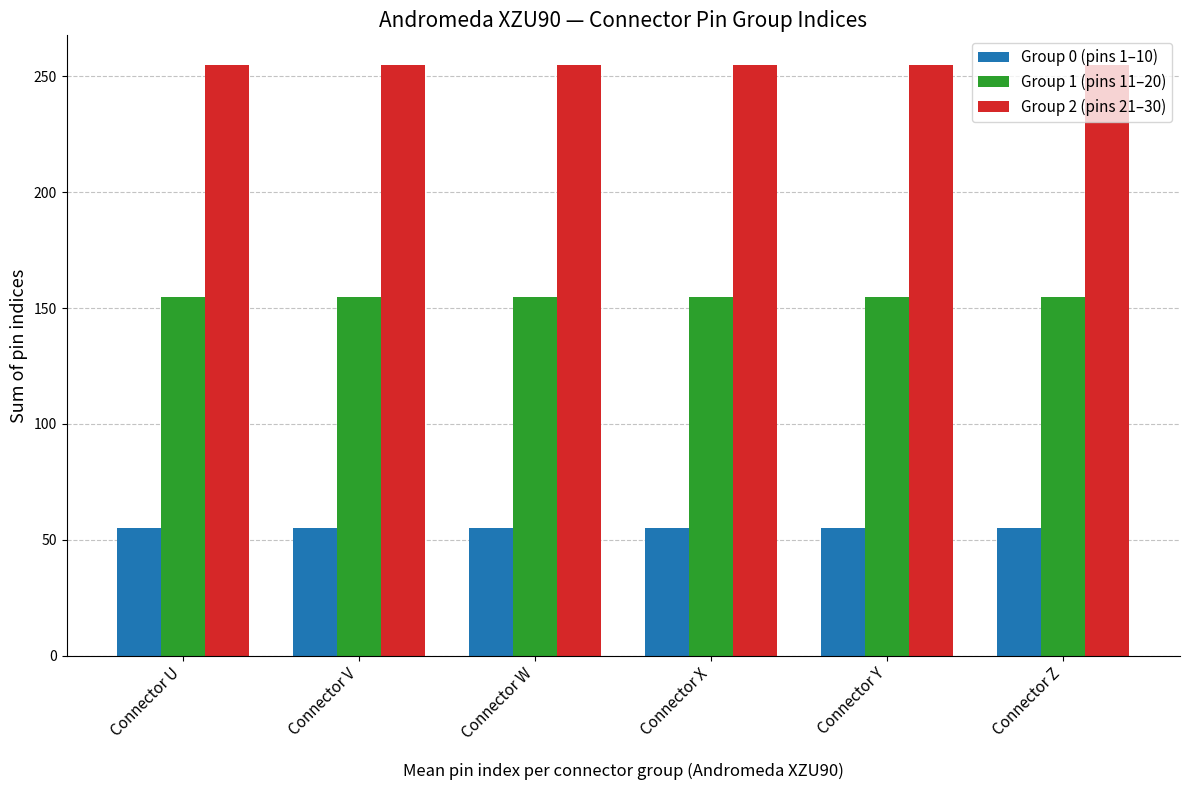

What is the value of the Group 0 (pins 1–10) bar at the 1st from the left?

55